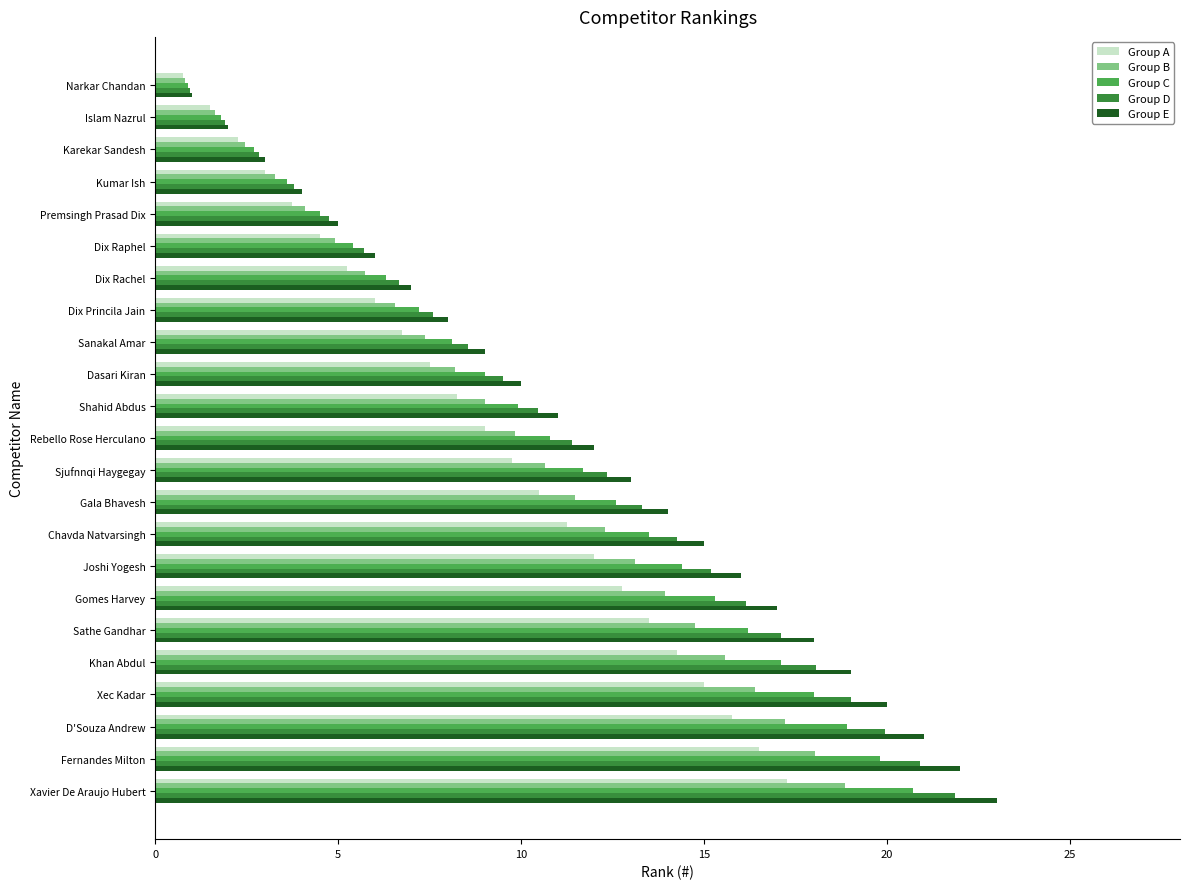

What is the average value of the Group A series?

9.0